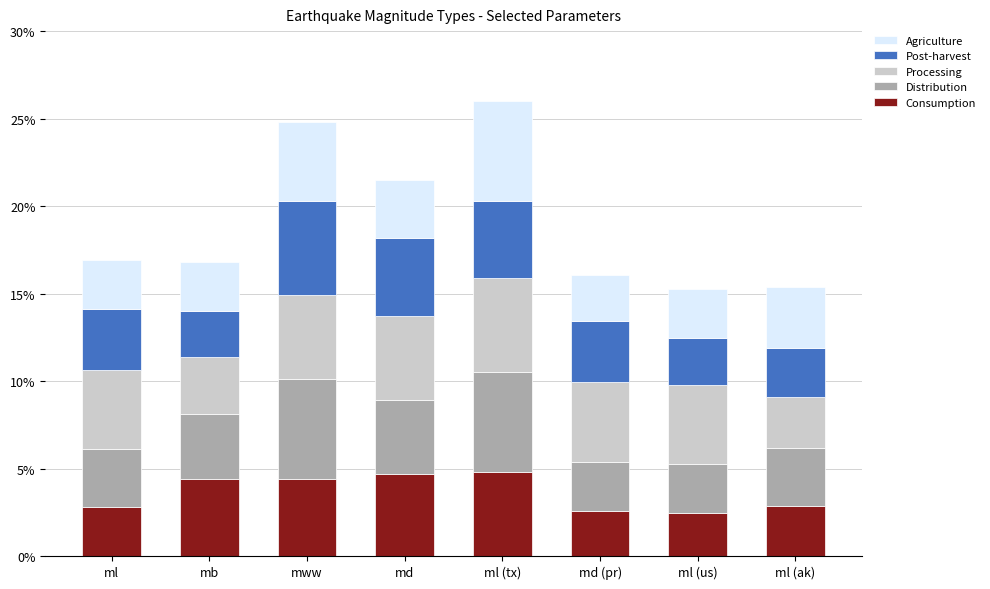

The Consumption series shows 2.5 at ml (us). True or false?

True